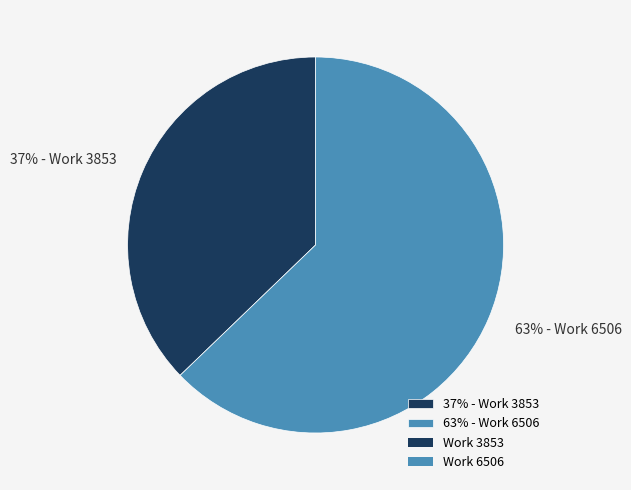

What percentage is the 37% - Work 3853 slice, to the nearest percent?

37%